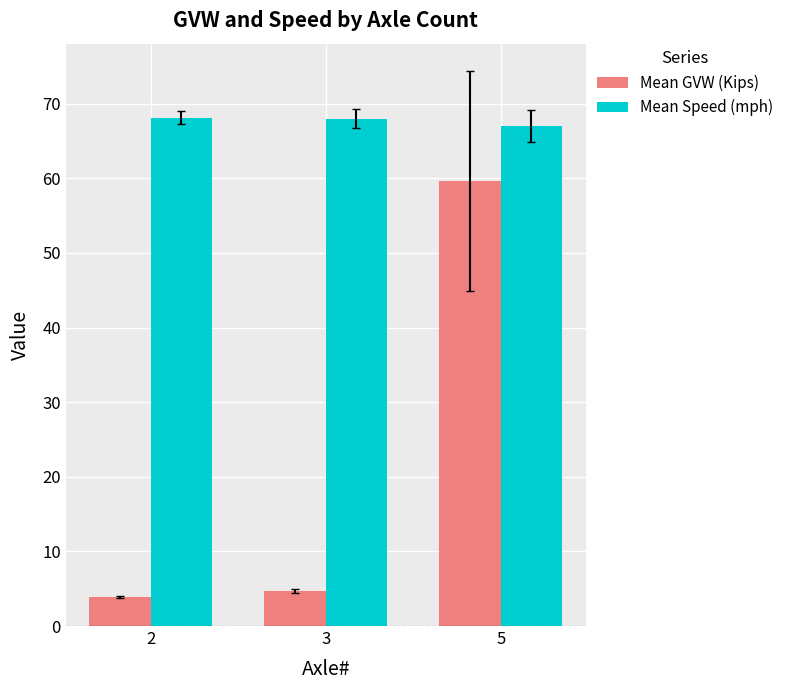

What is the minimum value shown in the chart?

3.9